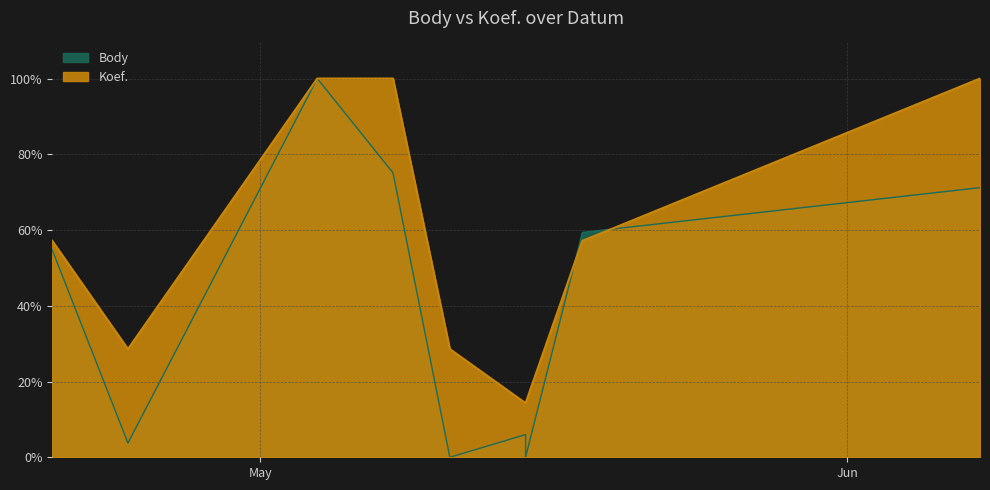

How many times do Body and Koef. cross each other?

2